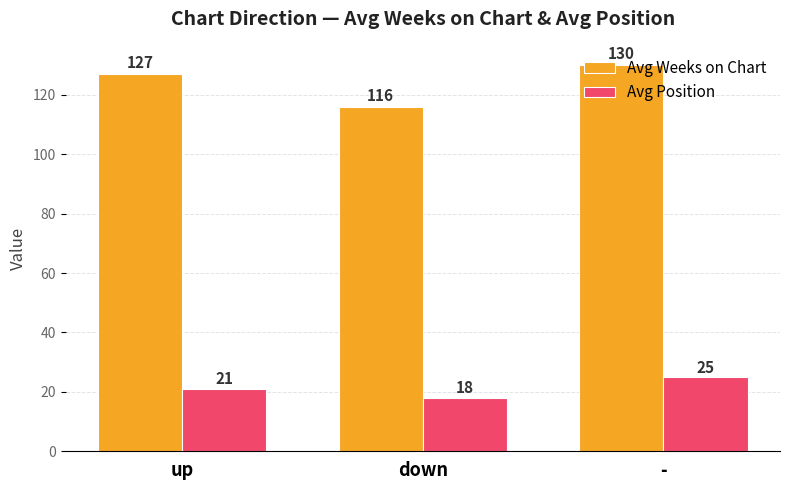

What is the difference between the maximum and second lowest values in the Avg Weeks on Chart series?

3